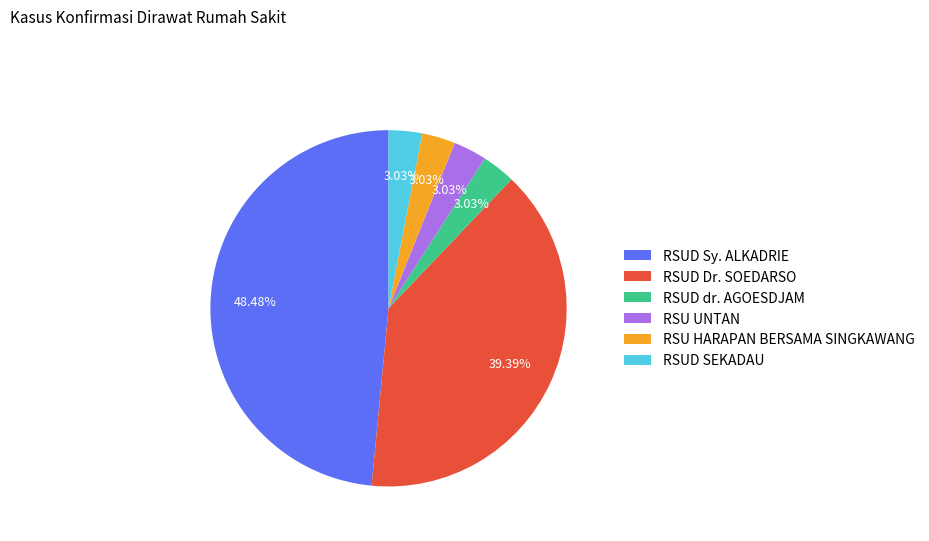

Approximately how many times larger is the value at RSUD SEKADAU compared to RSU HARAPAN BERSAMA SINGKAWANG?

1.0